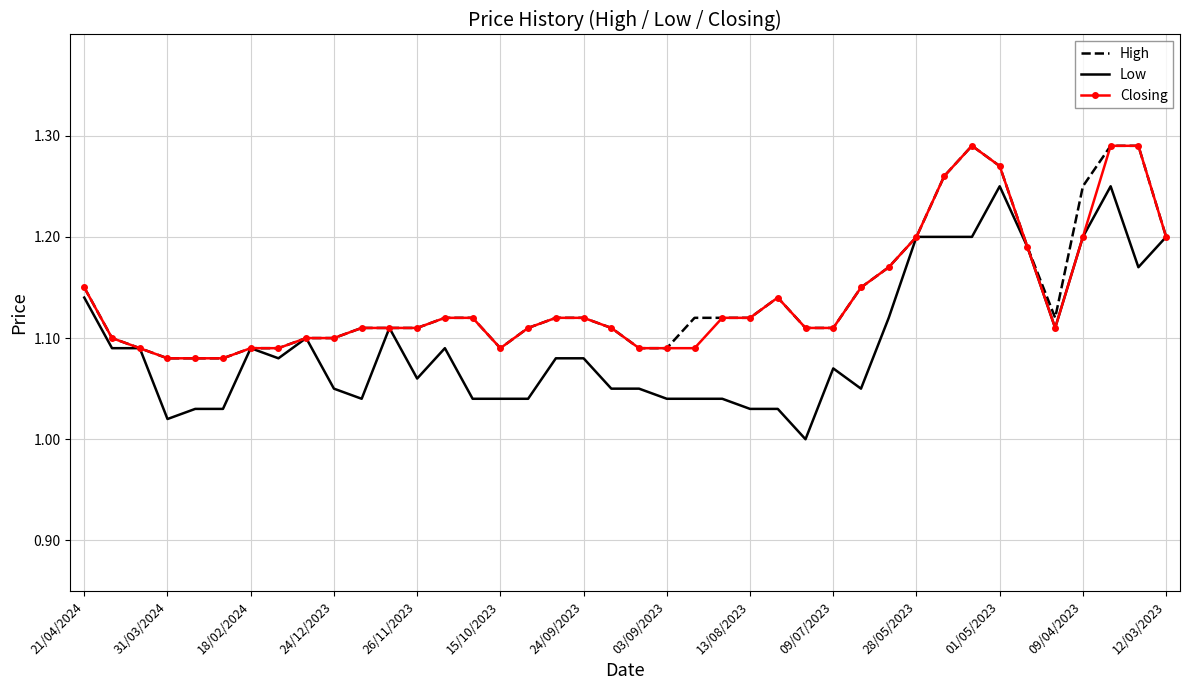

The value of Low at 09/04/2023 is 0.3. True or false?

False